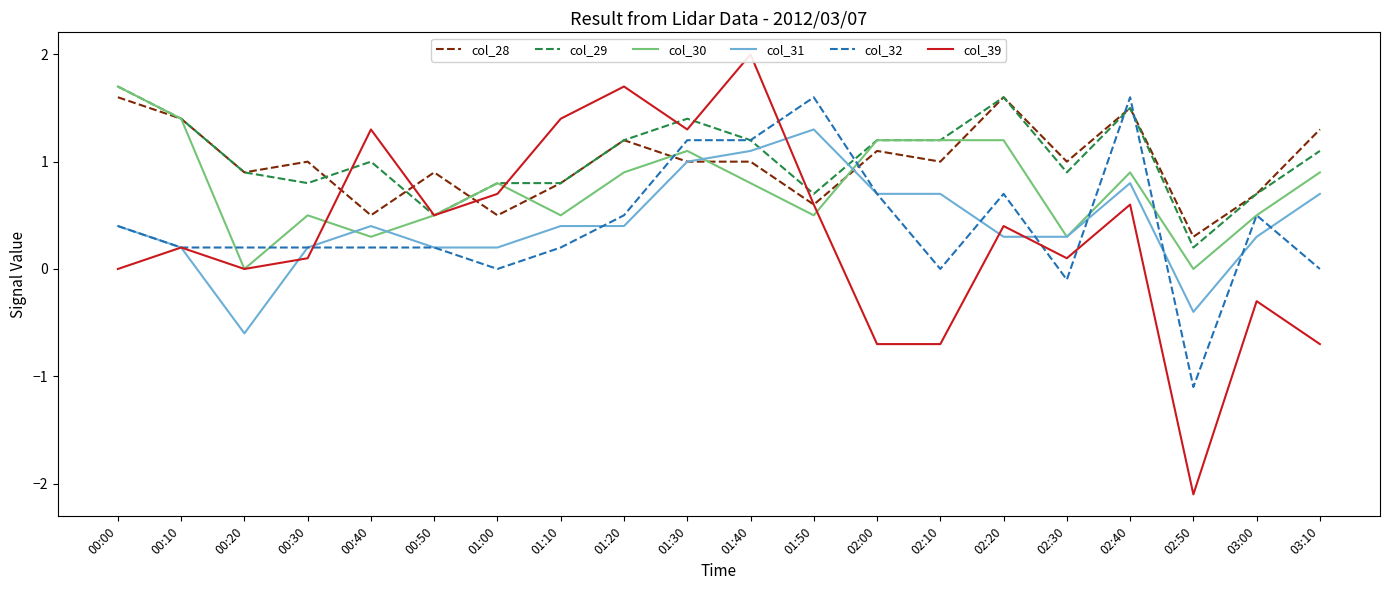

Reading left to right, what are all the values shown in this chart?

col_28: 00:00=1.6	00:10=1.4	00:20=0.9	00:30=1.0	00:40=0.5	00:50=0.9	01:00=0.5	01:10=0.8	01:20=1.2	01:30=1.0	01:40=1.0	01:50=0.6	02:00=1.1	02:10=1.0	02:20=1.6	02:30=1.0	02:40=1.5	02:50=0.3	03:00=0.7	03:10=1.3
col_29: 00:00=1.7	00:10=1.4	00:20=0.9	00:30=0.8	00:40=1.0	00:50=0.5	01:00=0.8	01:10=0.8	01:20=1.2	01:30=1.4	01:40=1.2	01:50=0.7	02:00=1.2	02:10=1.2	02:20=1.6	02:30=0.9	02:40=1.5	02:50=0.2	03:00=0.7	03:10=1.1
col_30: 00:00=1.7	00:10=1.4	00:20=0.0	00:30=0.5	00:40=0.3	00:50=0.5	01:00=0.8	01:10=0.5	01:20=0.9	01:30=1.1	01:40=0.8	01:50=0.5	02:00=1.2	02:10=1.2	02:20=1.2	02:30=0.3	02:40=0.9	02:50=-0.0	03:00=0.5	03:10=0.9
col_31: 00:00=0.4	00:10=0.2	00:20=-0.6	00:30=0.2	00:40=0.4	00:50=0.2	01:00=0.2	01:10=0.4	01:20=0.4	01:30=1.0	01:40=1.1	01:50=1.3	02:00=0.7	02:10=0.7	02:20=0.3	02:30=0.3	02:40=0.8	02:50=-0.4	03:00=0.3	03:10=0.7
col_32: 00:00=0.4	00:10=0.2	00:20=0.2	00:30=0.2	00:40=0.2	00:50=0.2	01:00=-0.0	01:10=0.2	01:20=0.5	01:30=1.2	01:40=1.2	01:50=1.6	02:00=0.7	02:10=-0.0	02:20=0.7	02:30=-0.1	02:40=1.6	02:50=-1.1	03:00=0.5	03:10=-0.0
col_39: 00:00=0.0	00:10=0.2	00:20=-0.0	00:30=0.1	00:40=1.3	00:50=0.5	01:00=0.7	01:10=1.4	01:20=1.7	01:30=1.3	01:40=2.0	01:50=0.6	02:00=-0.7	02:10=-0.7	02:20=0.4	02:30=0.1	02:40=0.6	02:50=-2.1	03:00=-0.3	03:10=-0.7